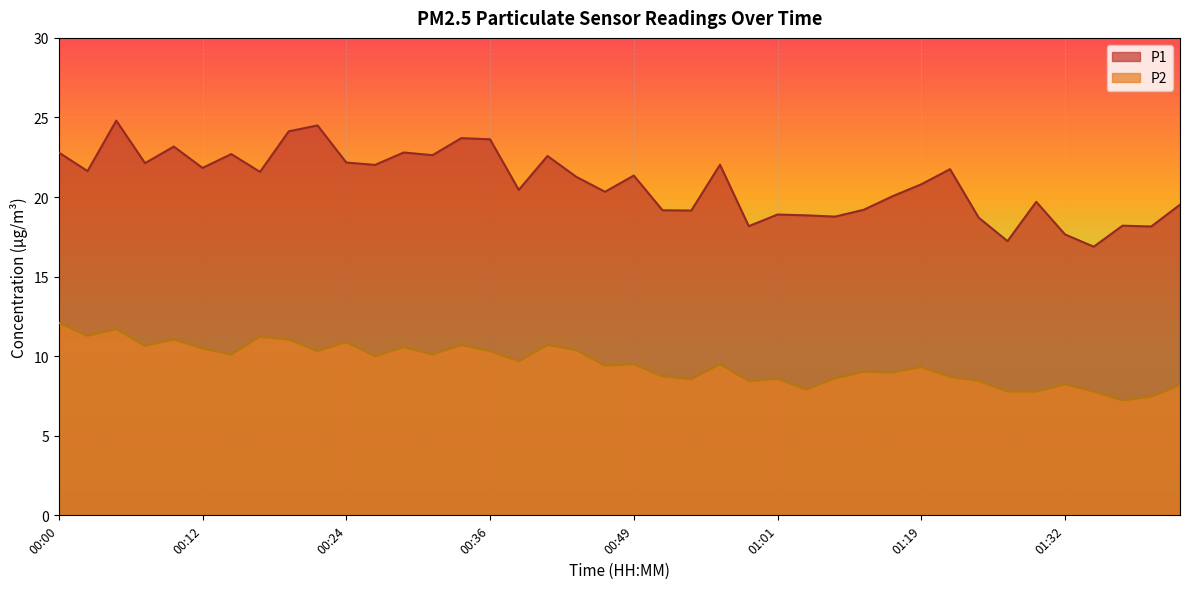

True or false: P2 and P1 intersect in this chart.

False